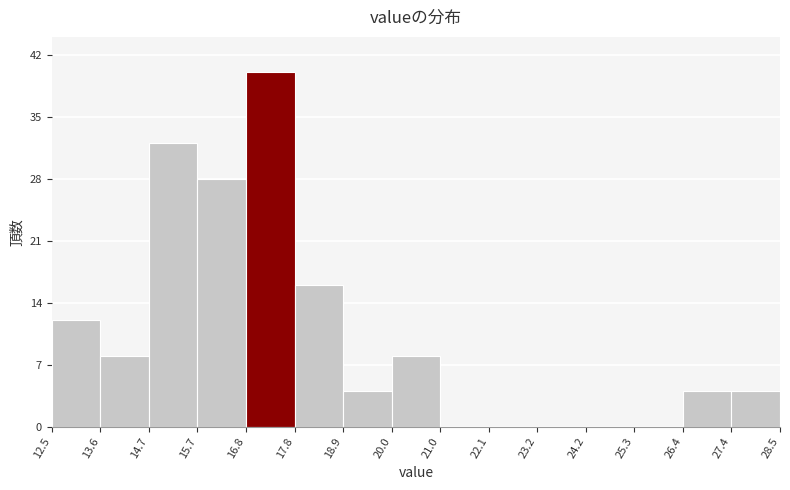

How tall is the bar that spans 14.7 to 15.7 on the x-axis? The values are not printed on the chart, so give them approximately, as read against the axis.

32